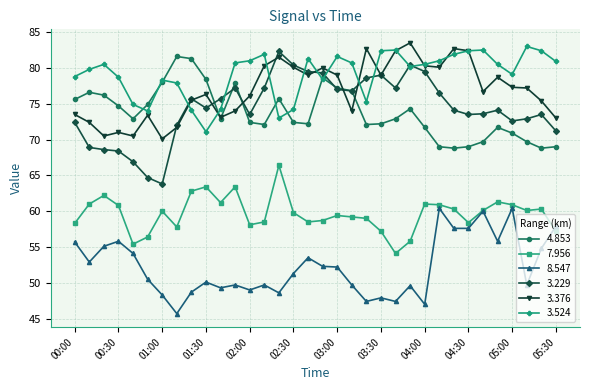

What is the value of the 4.853 point at the 14th from the left?

72.1